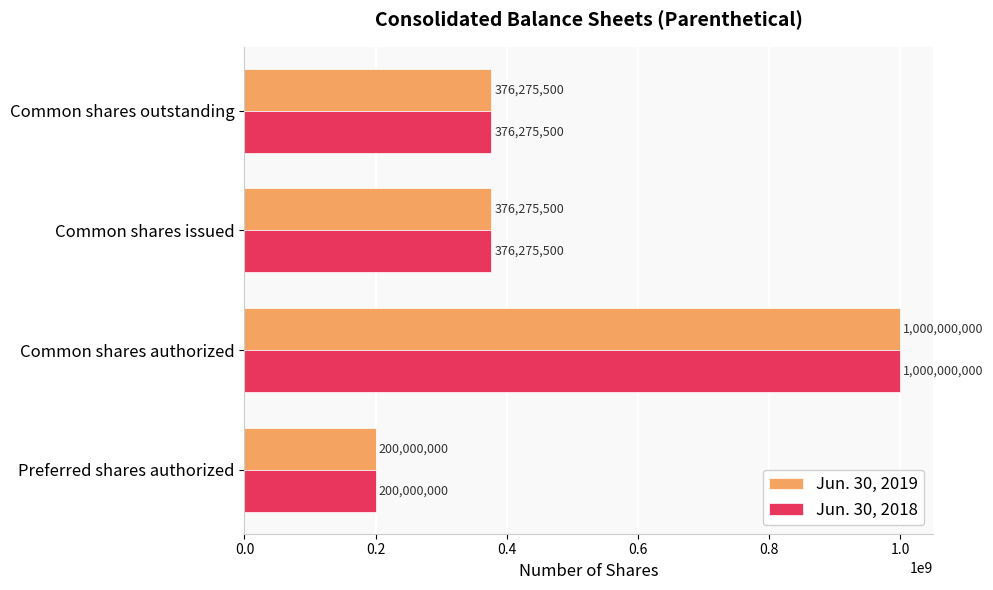

Count the Jun. 30, 2018 values in the range 376275500 to 1000000000.

3